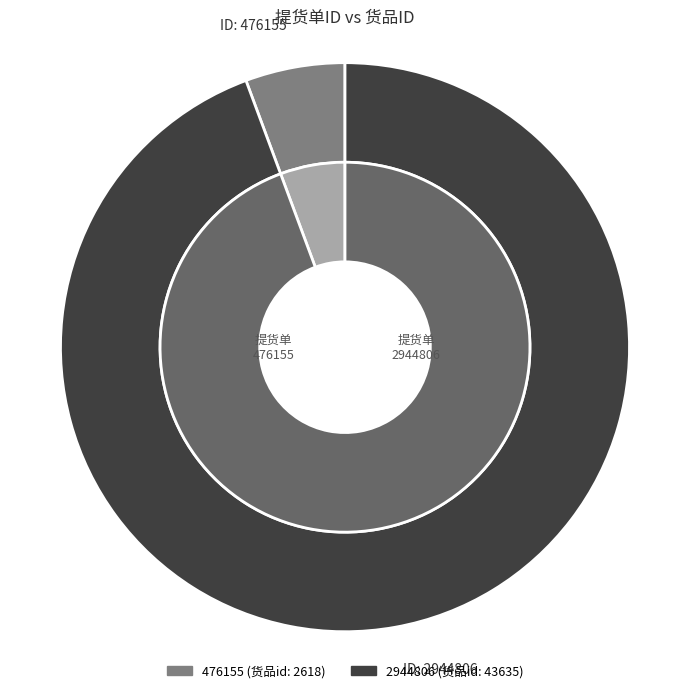

To the nearest percent, what is the average slice percentage?

50%